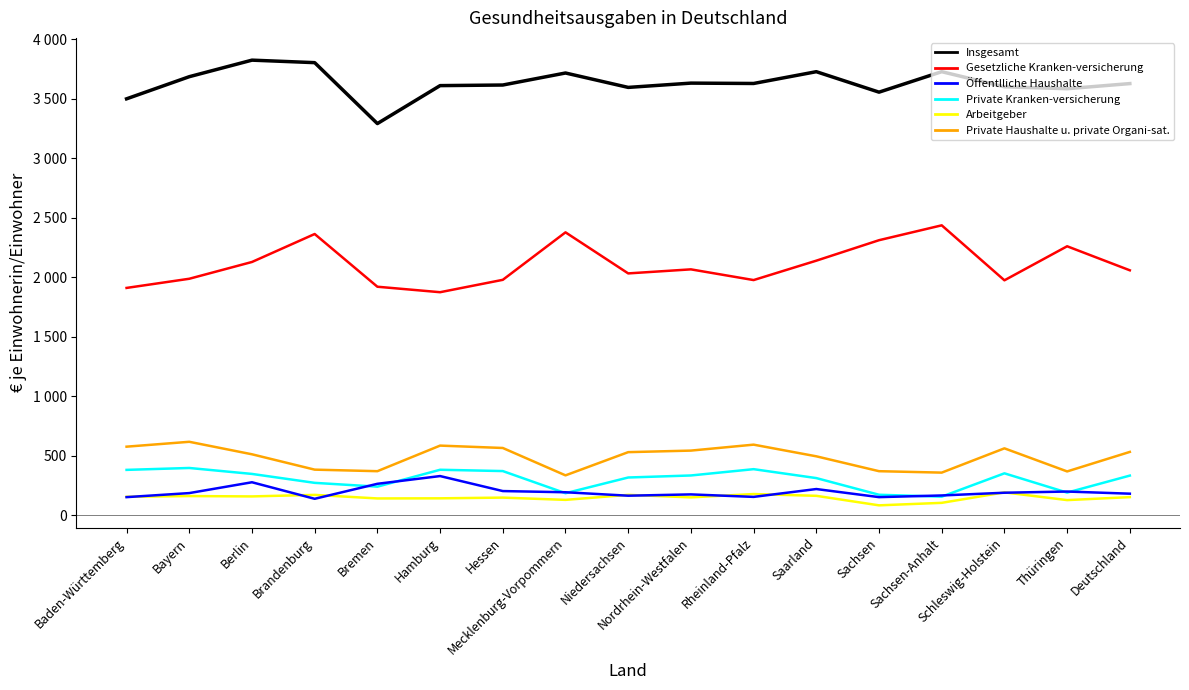

The value of Arbeitgeber at Baden-Württemberg is 47. True or false?

False